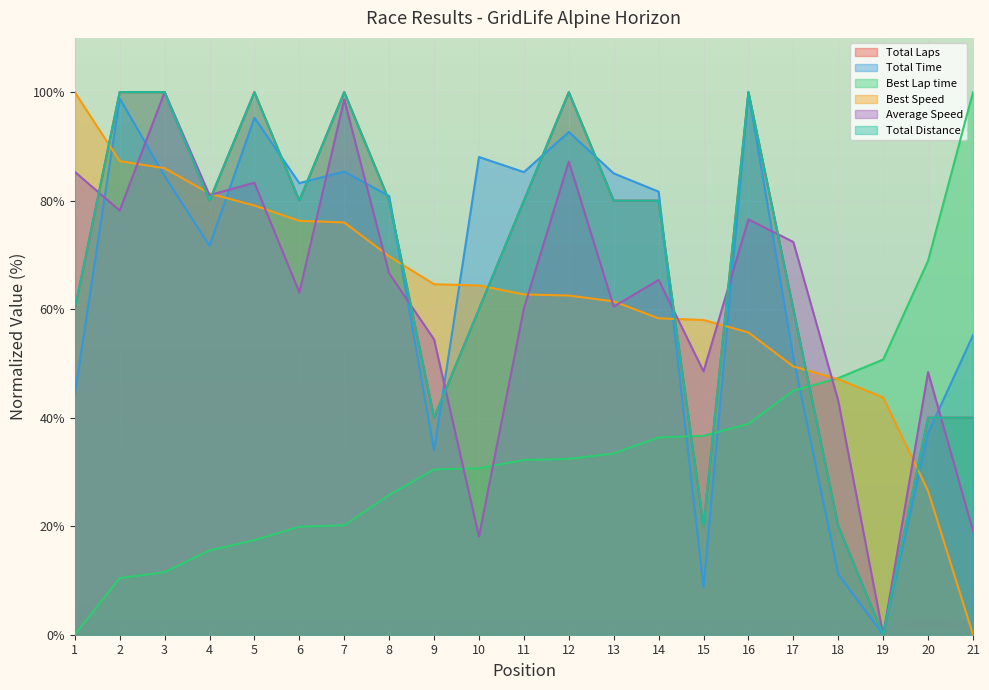

The value of Average Speed at 8 is 110.3. True or false?

False